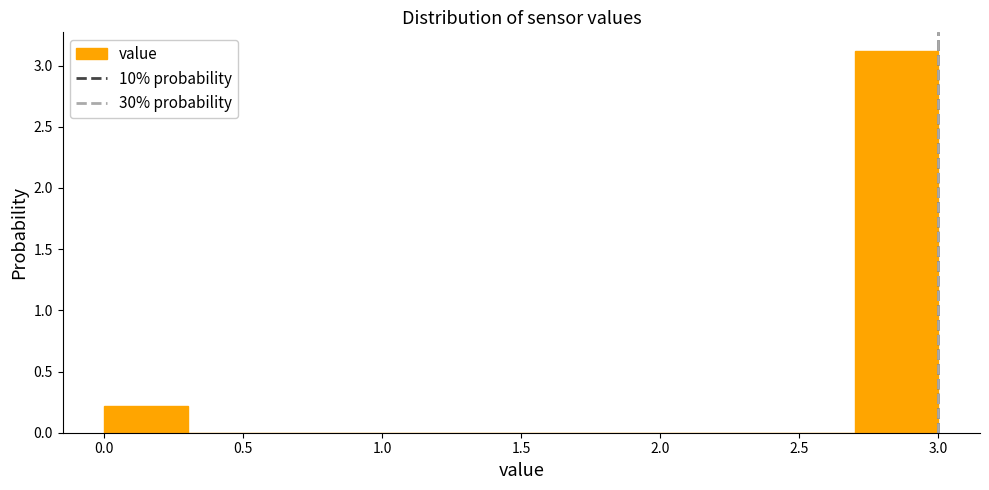

What is the height of the bar covering 0.0 to 0.3 on the x-axis? The values are not printed on the chart, so give them approximately, as read against the axis.

0.2